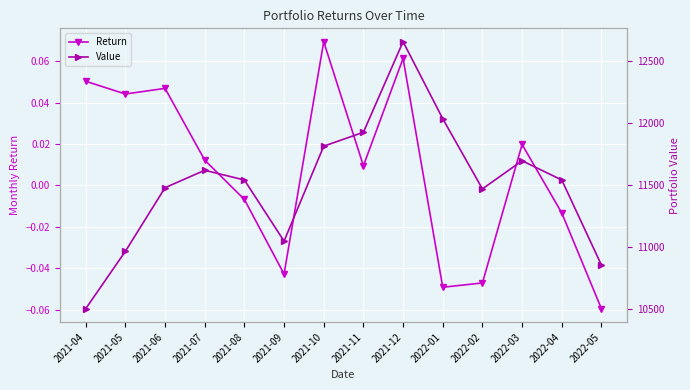

At which label is Value closest to 11581?

2022-04